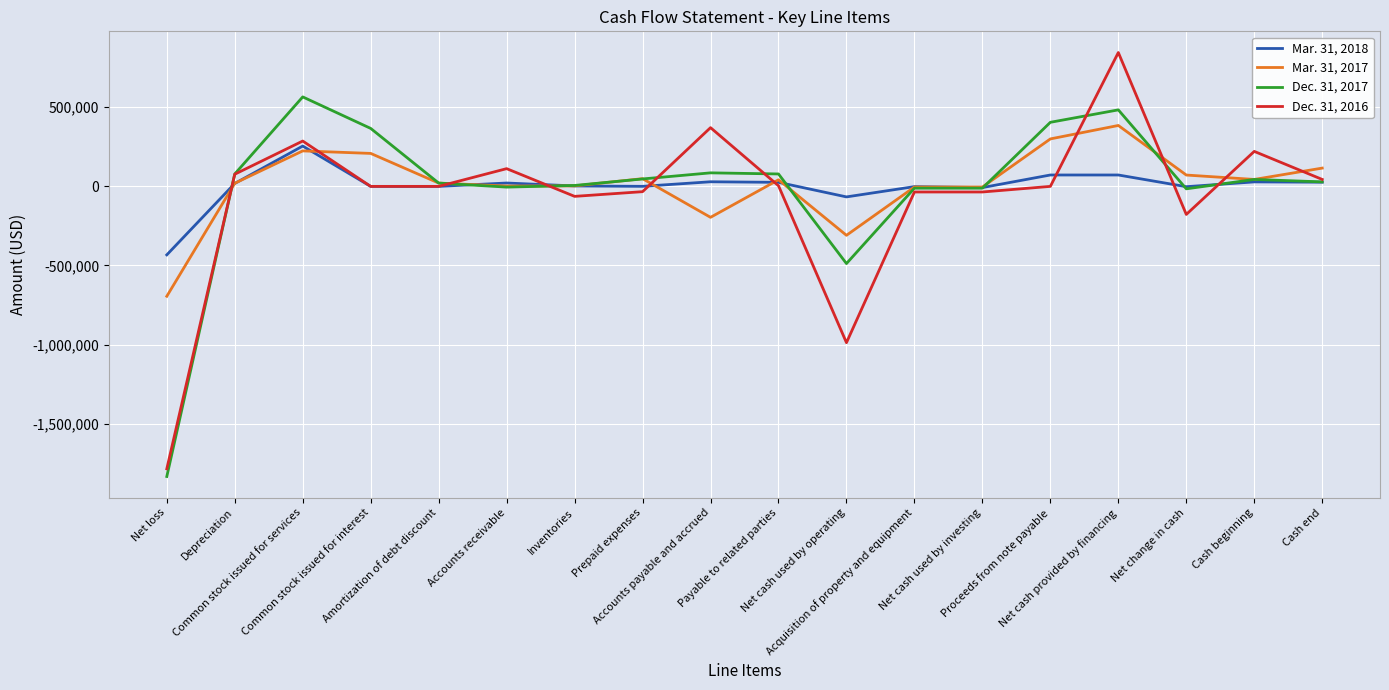

List the series in order of their peak value, lowest first.

Mar. 31, 2018, Mar. 31, 2017, Dec. 31, 2017, Dec. 31, 2016